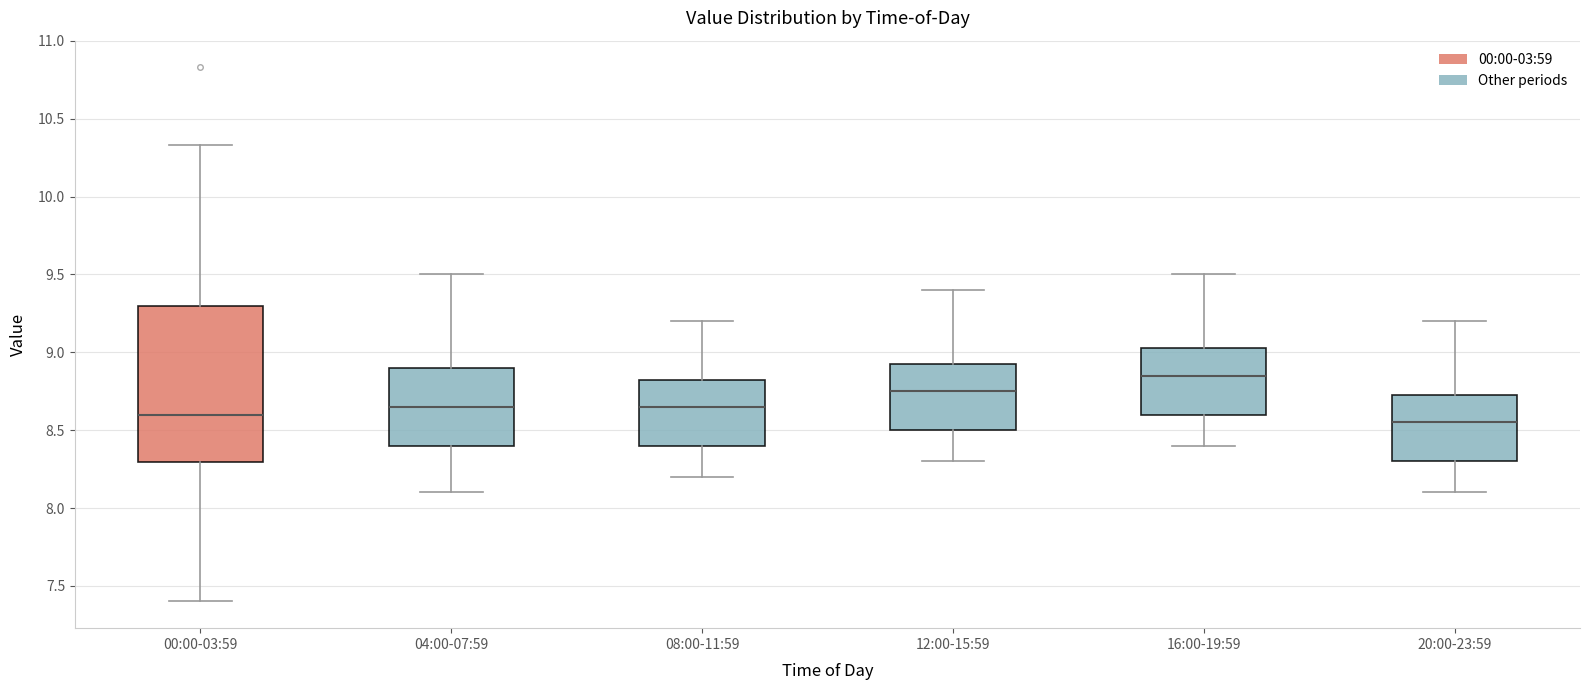

Which box is the tallest, from its lower edge to its upper edge?

00:00-03:59